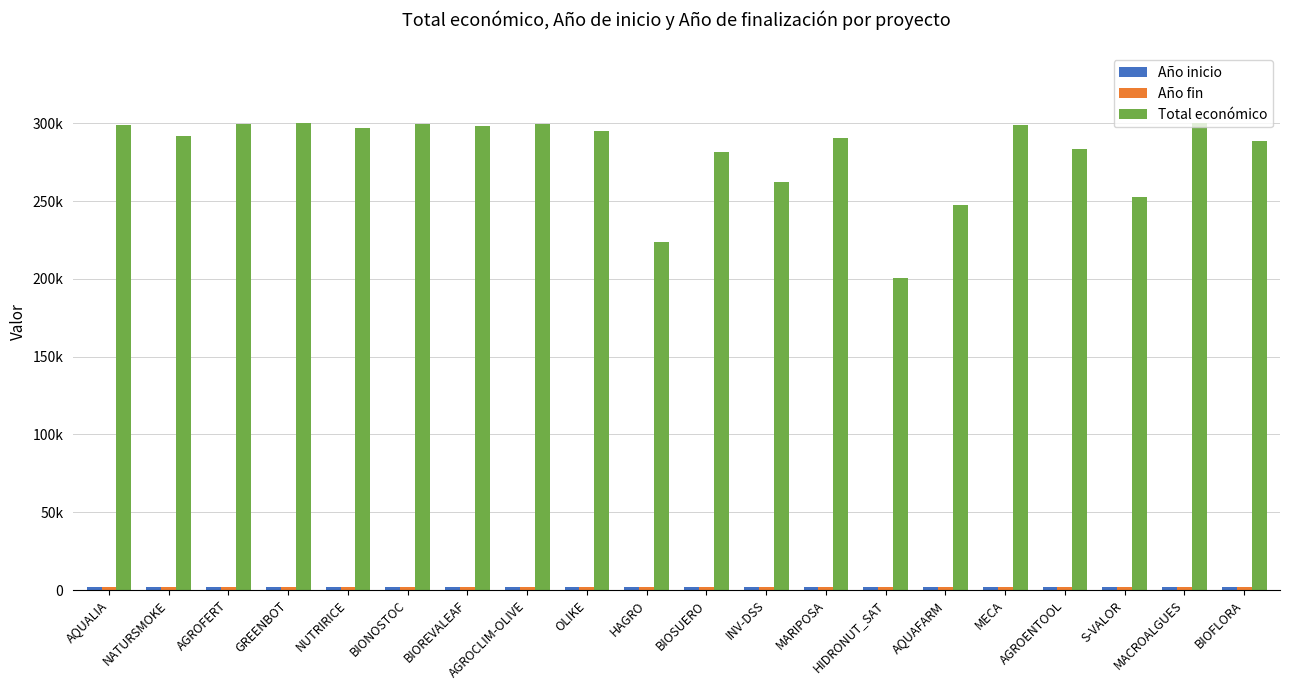

Is the value of Año inicio at BIOSUERO greater than the value of Año fin at BIOFLORA?

No